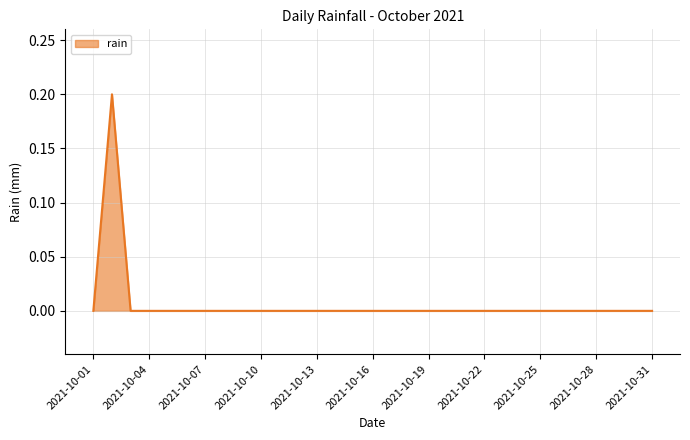

Which label corresponds to the smallest value in the chart?

2021-10-01